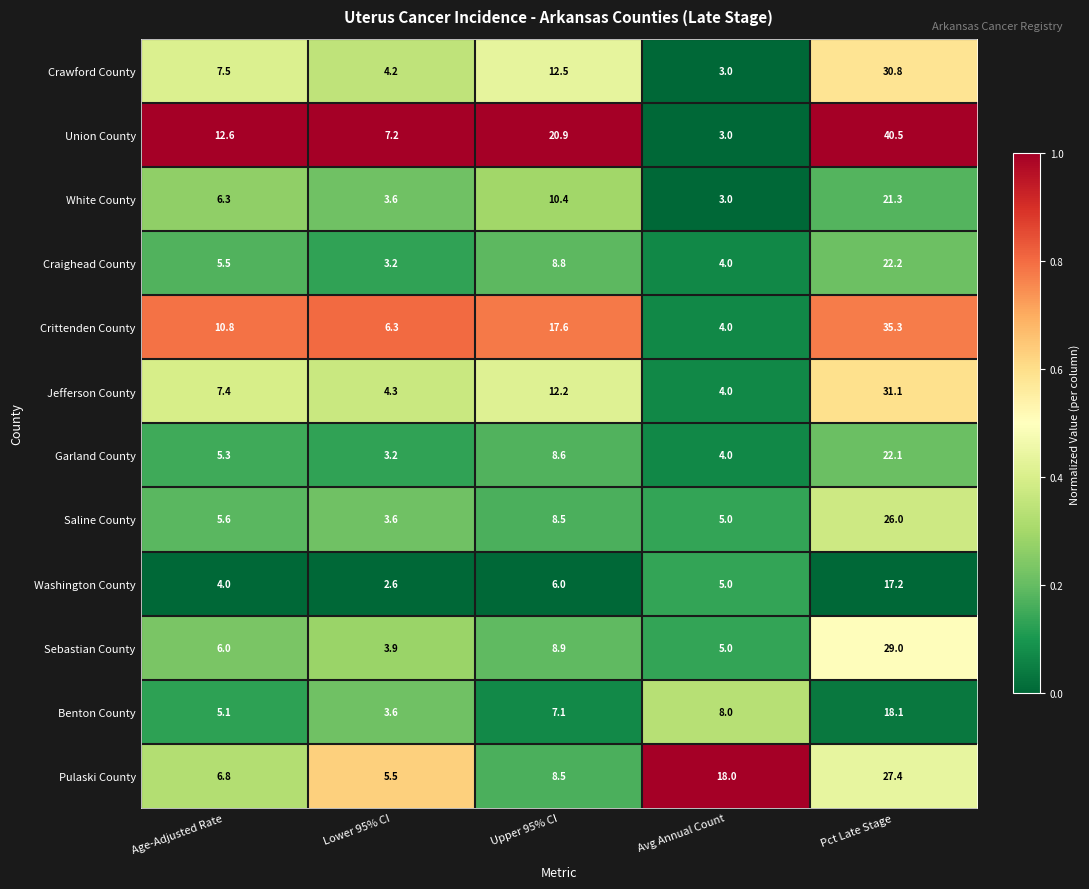

List the series in order of their peak value, lowest first.

Washington County, Benton County, White County, Garland County, Craighead County, Saline County, Pulaski County, Sebastian County, Crawford County, Jefferson County, Crittenden County, Union County